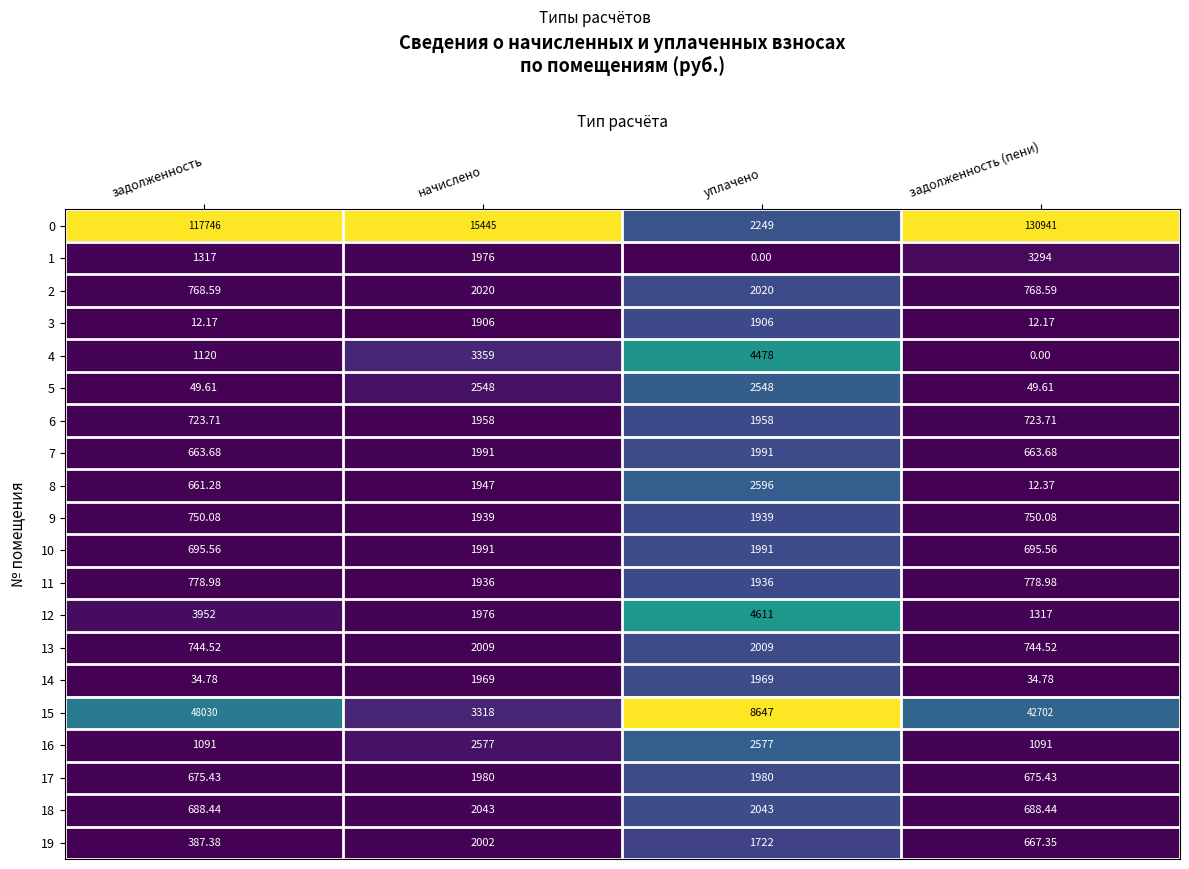

At which category is the sum across all series the highest?

задолженность (пени)